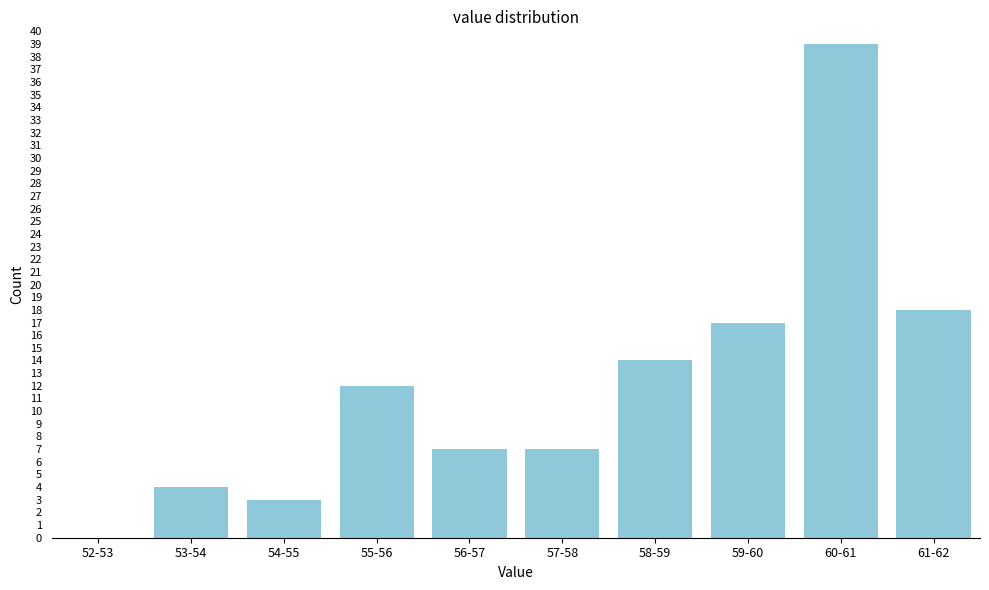

Reading left to right, list all the values displayed in this chart.

52-53=0	53-54=4	54-55=3	55-56=12	56-57=7	57-58=7	58-59=14	59-60=17	60-61=39	61-62=18